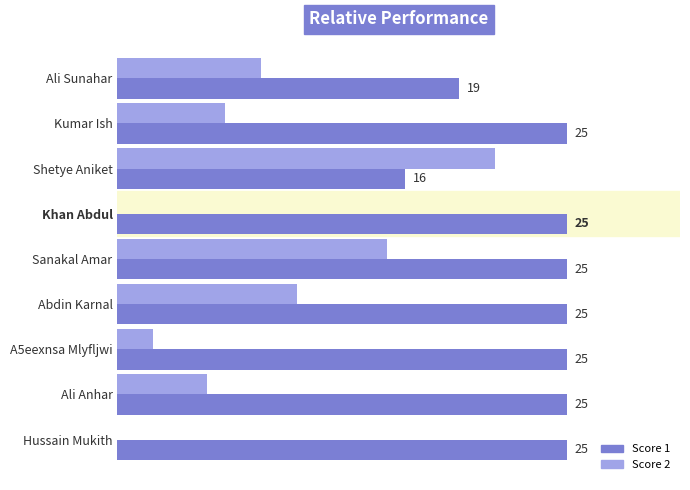

Which series changed the most between Khan Abdul and Ali Anhar?

Score 2